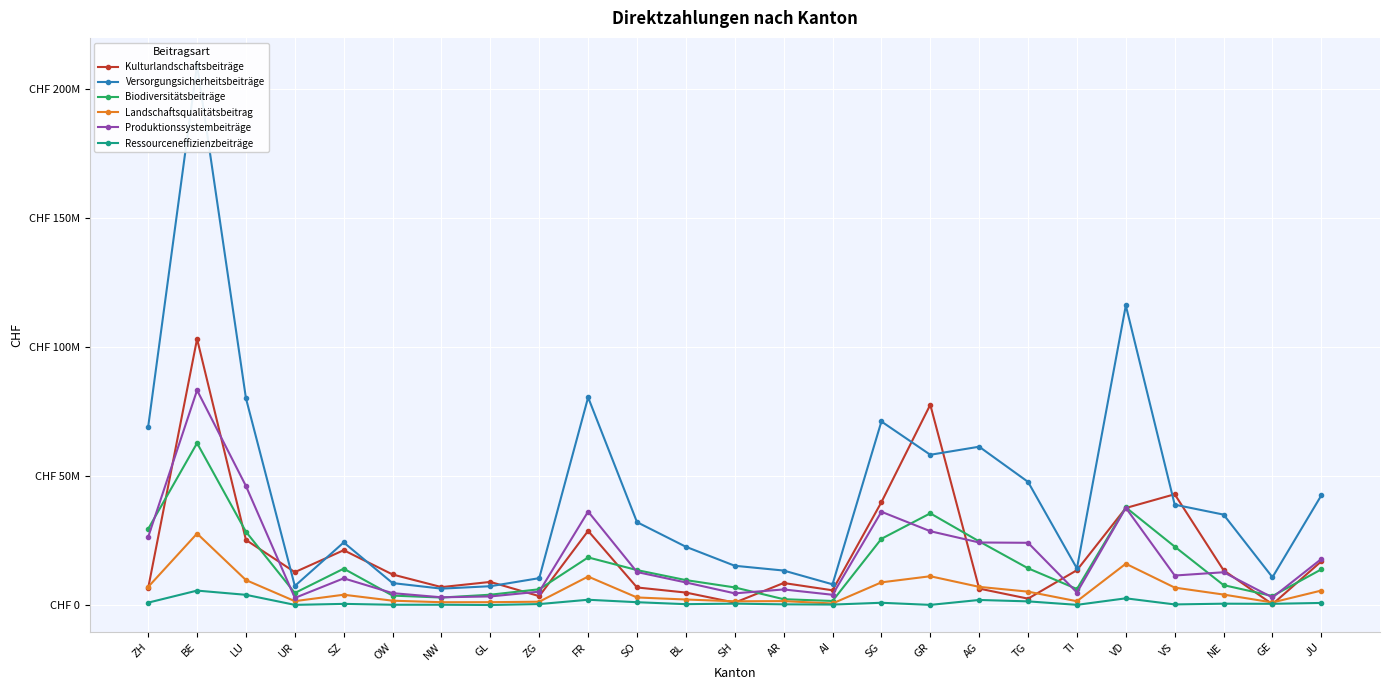

Which series has the widest spread of values?

Versorgungsicherheitsbeiträge